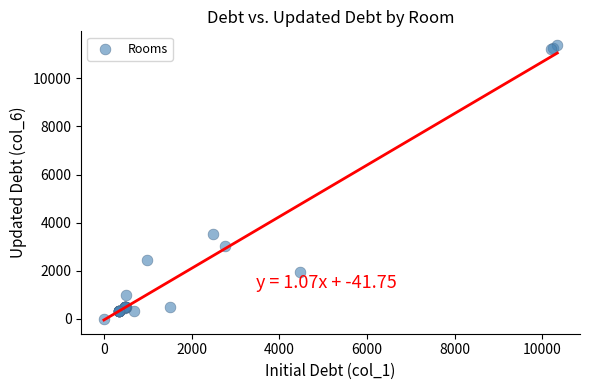

What Y value in the scatter plot is closest to 5688?

3514.3